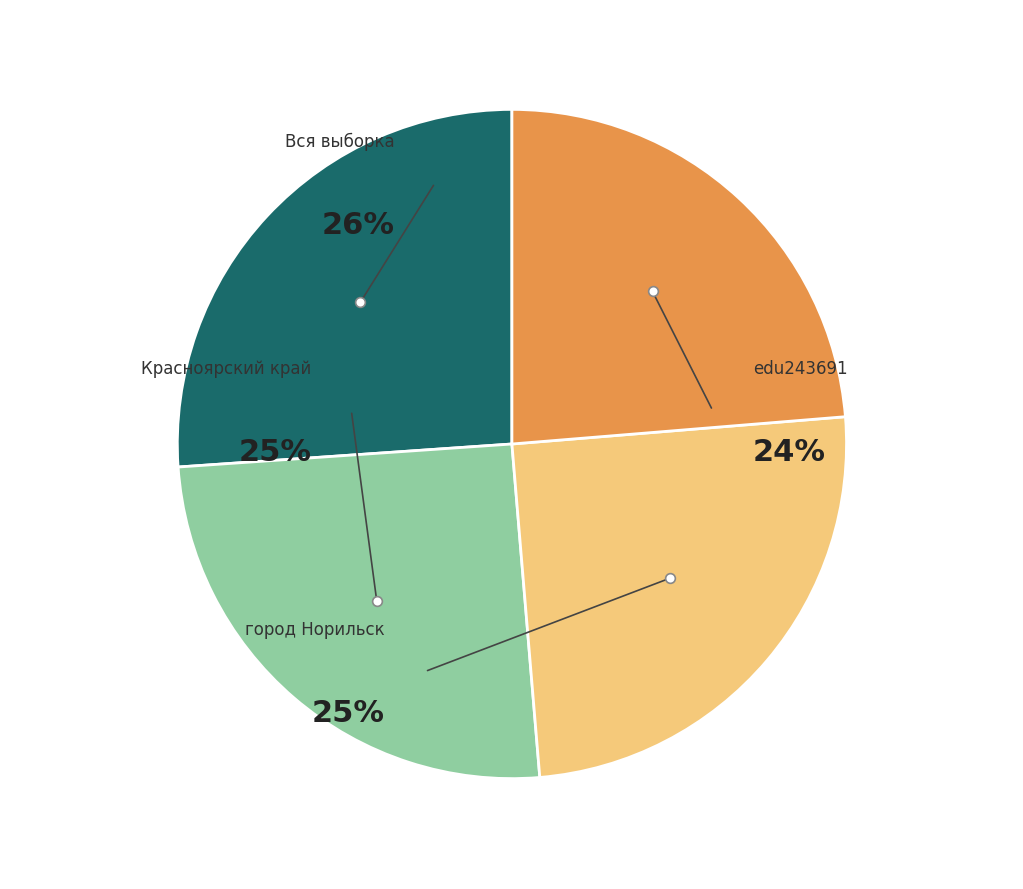

Is edu243691 the majority of the pie?

No